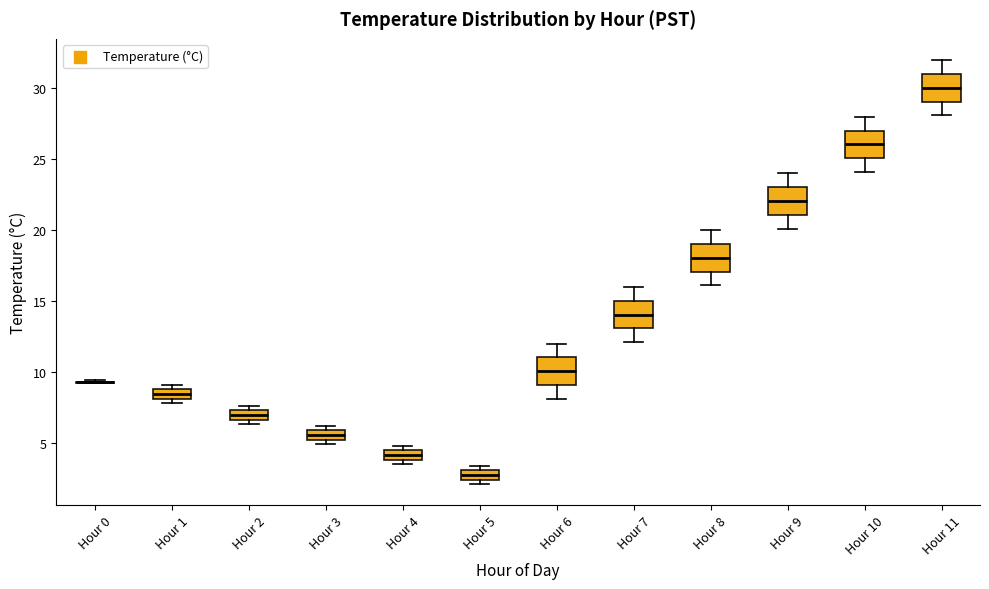

Where is the upper edge of the box for Hour 5 on the y-axis? The values are not printed on the chart, so give them approximately, as read against the axis.

3.0